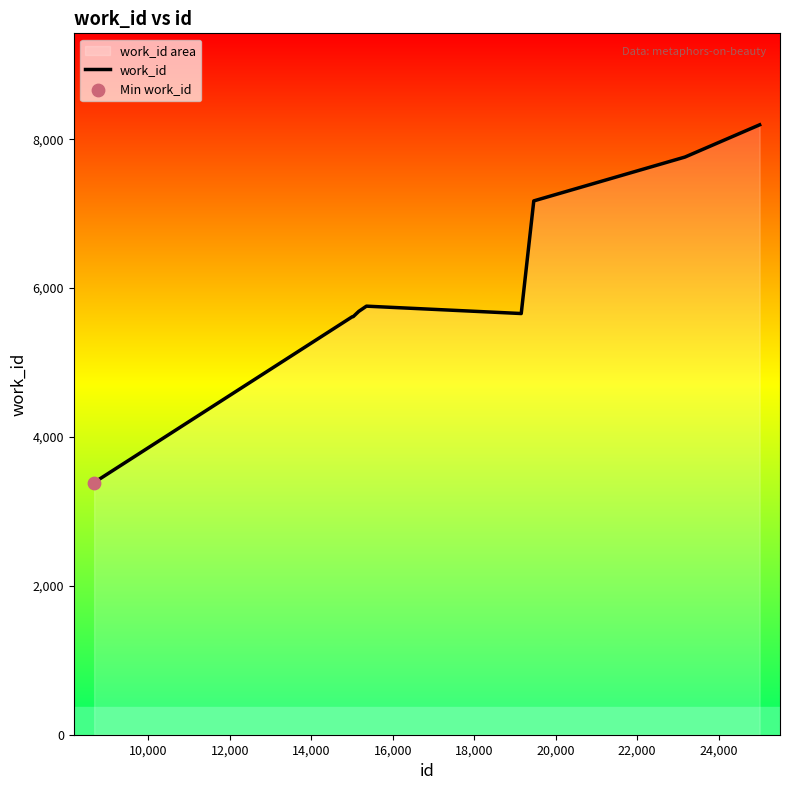

What is the difference between the maximum and minimum values?

4805